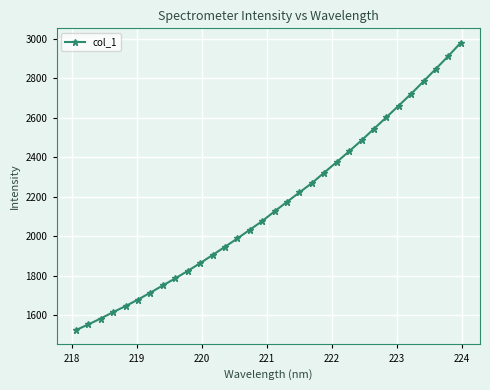

What is the difference between the second highest and minimum values?

1386.3